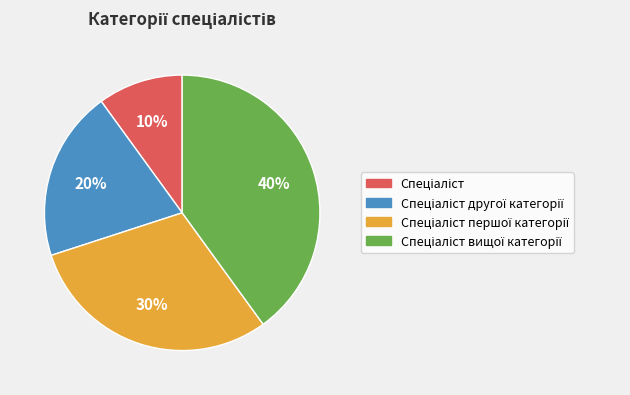

Is there a majority slice in this chart?

No